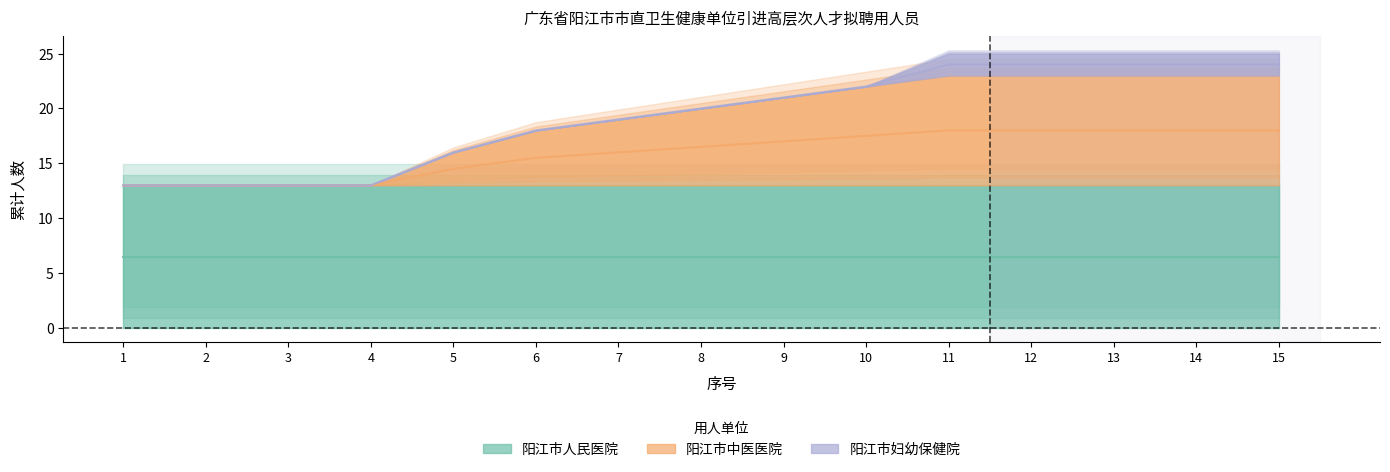

Between 15 and 8, which is larger?

15